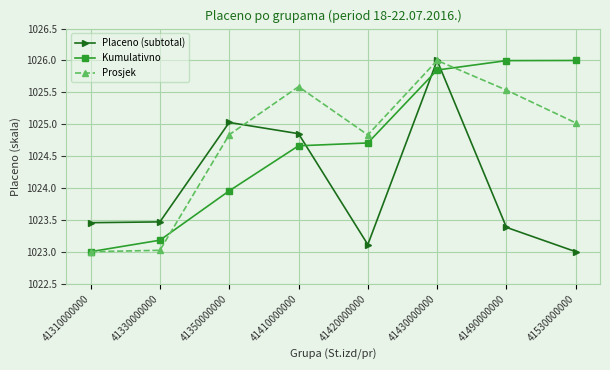

Is this an area chart (filled region under the line)?

No